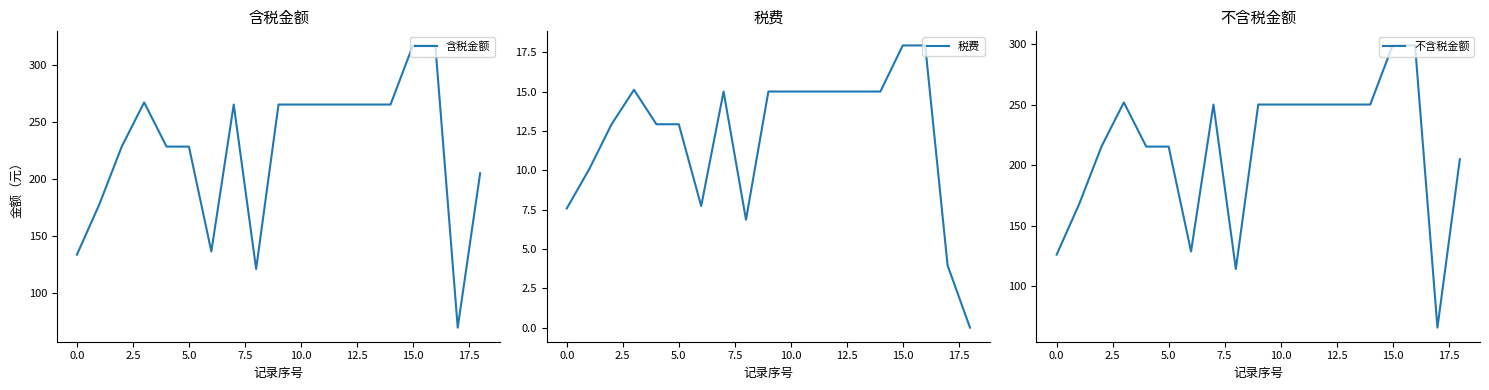

The value of 税费 at 18 is 0.0. True or false?

True